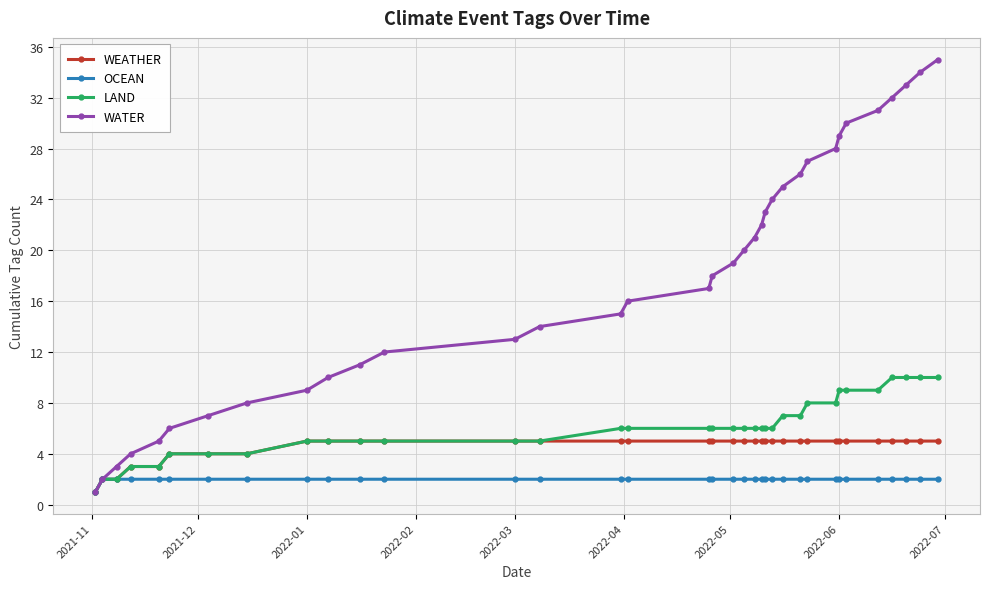

What are all the series names shown in the legend?

WEATHER, OCEAN, LAND, WATER